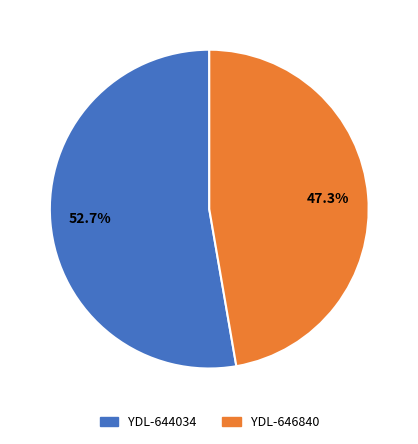

Rank the categories by value from lowest to highest.

YDL-646840, YDL-644034